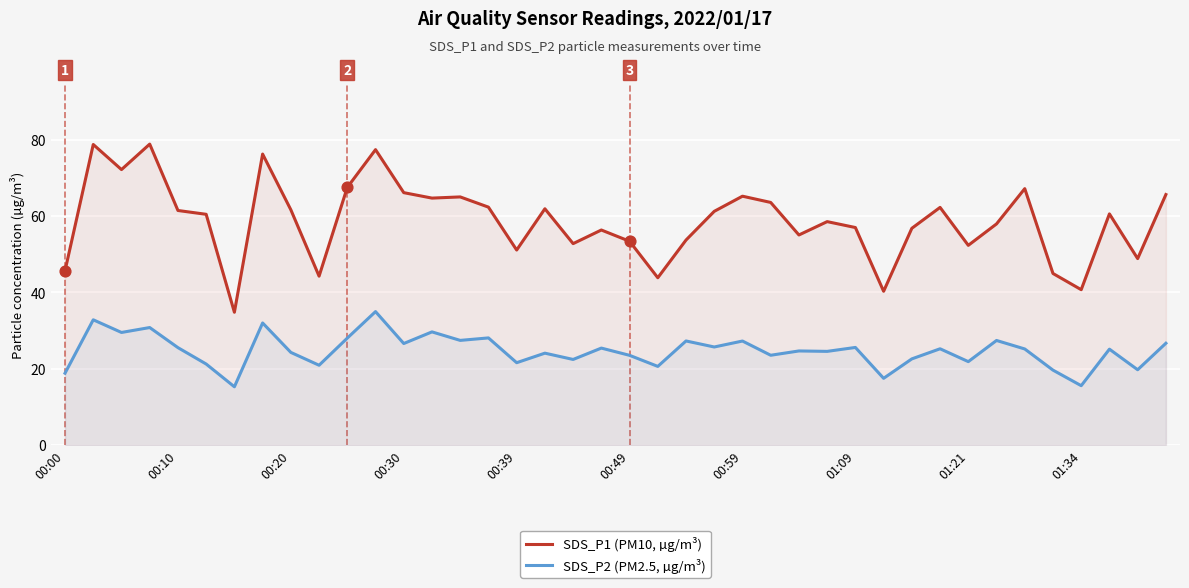

What are all the series names shown in the legend?

SDS_P1 (PM10, µg/m³), SDS_P2 (PM2.5, µg/m³)